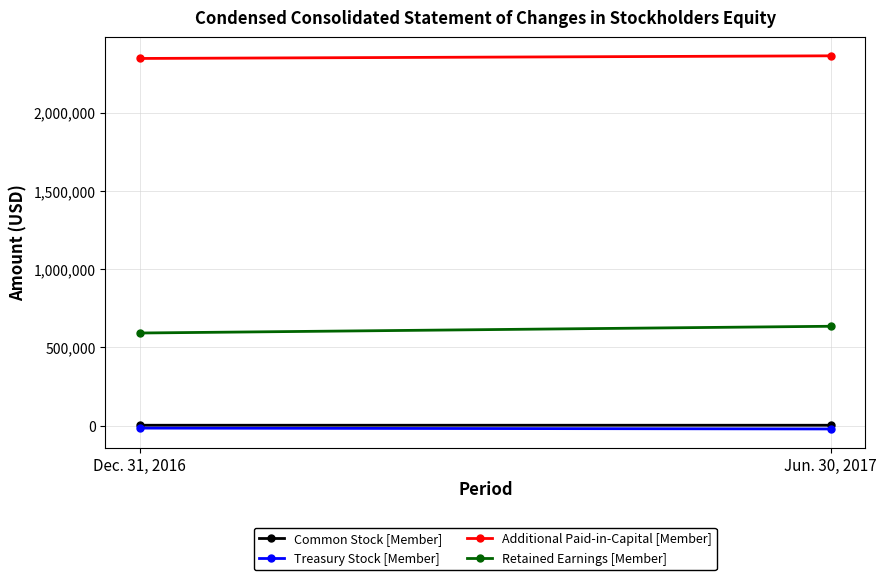

How many lines are shown in the chart?

4